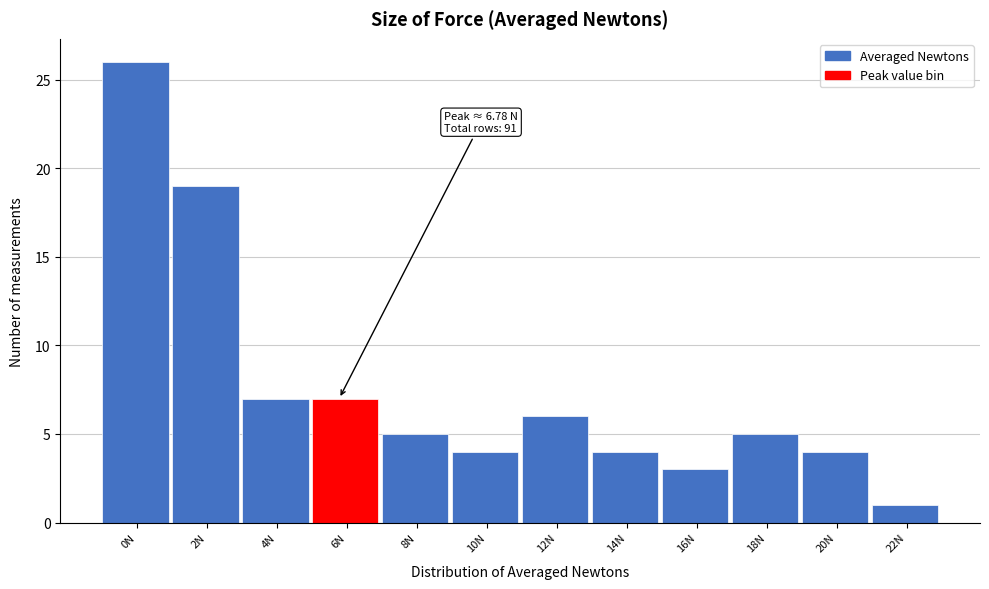

Reading left to right, transcribe all the data shown in this chart.

0N=26	2N=19	4N=7	6N=7	8N=5	10N=4	12N=6	14N=4	16N=3	18N=5	20N=4	22N=1